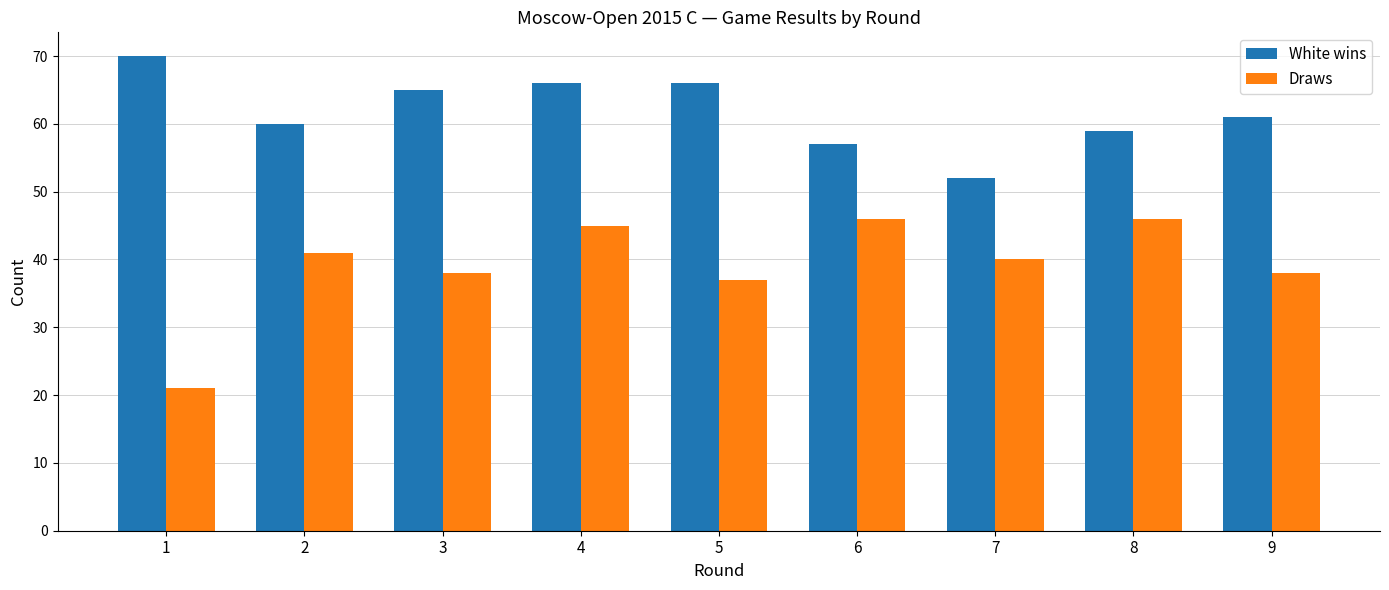

Between 1 and 2, which series saw the biggest shift?

Draws